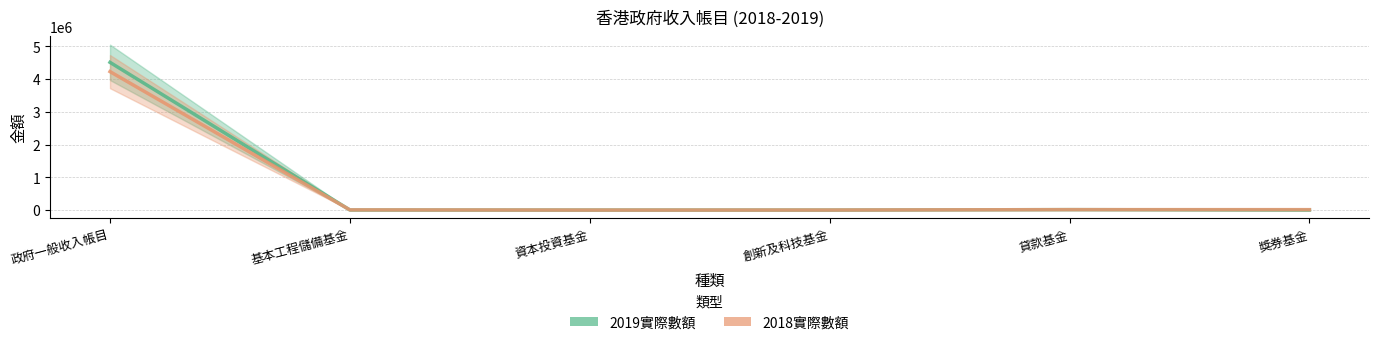

True or false: 2019實際數額 has a value of 303 at 創新及科技基金.

True